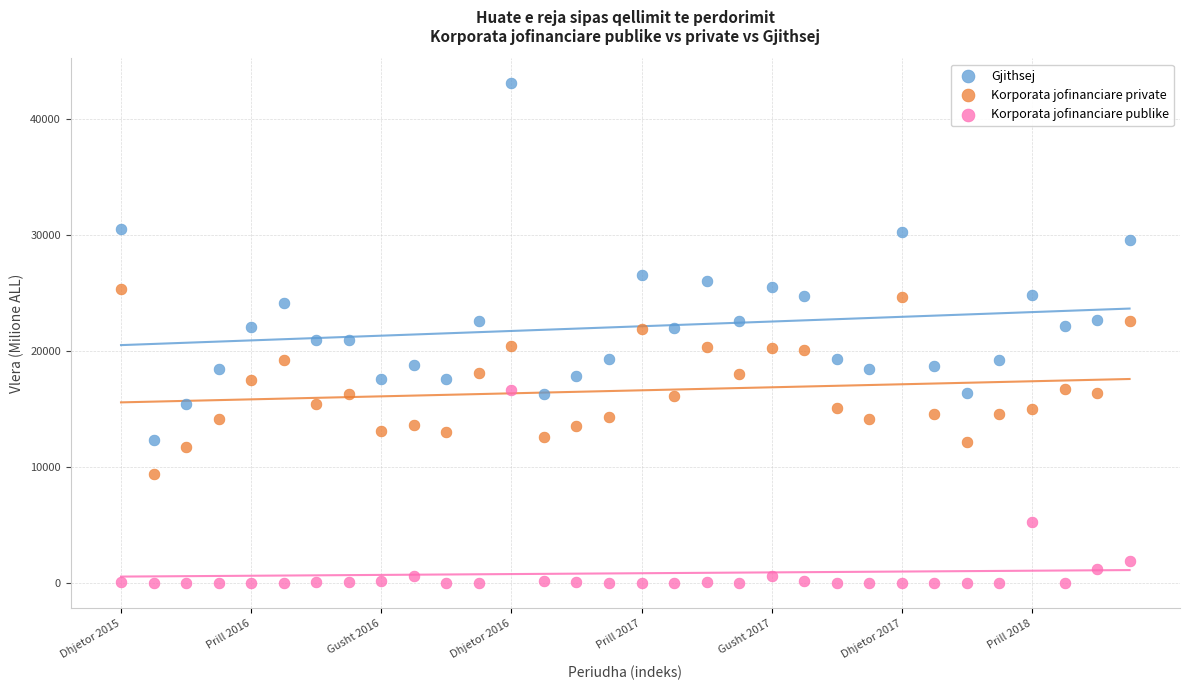

In the Gjithsej series, what Y value is closest to 27666?

26525.5